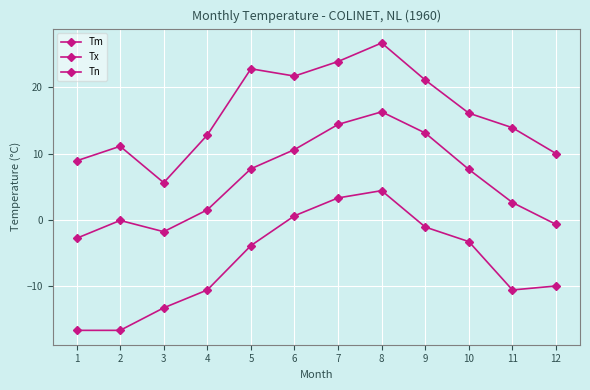

Where is the first local maximum for Tx?

2